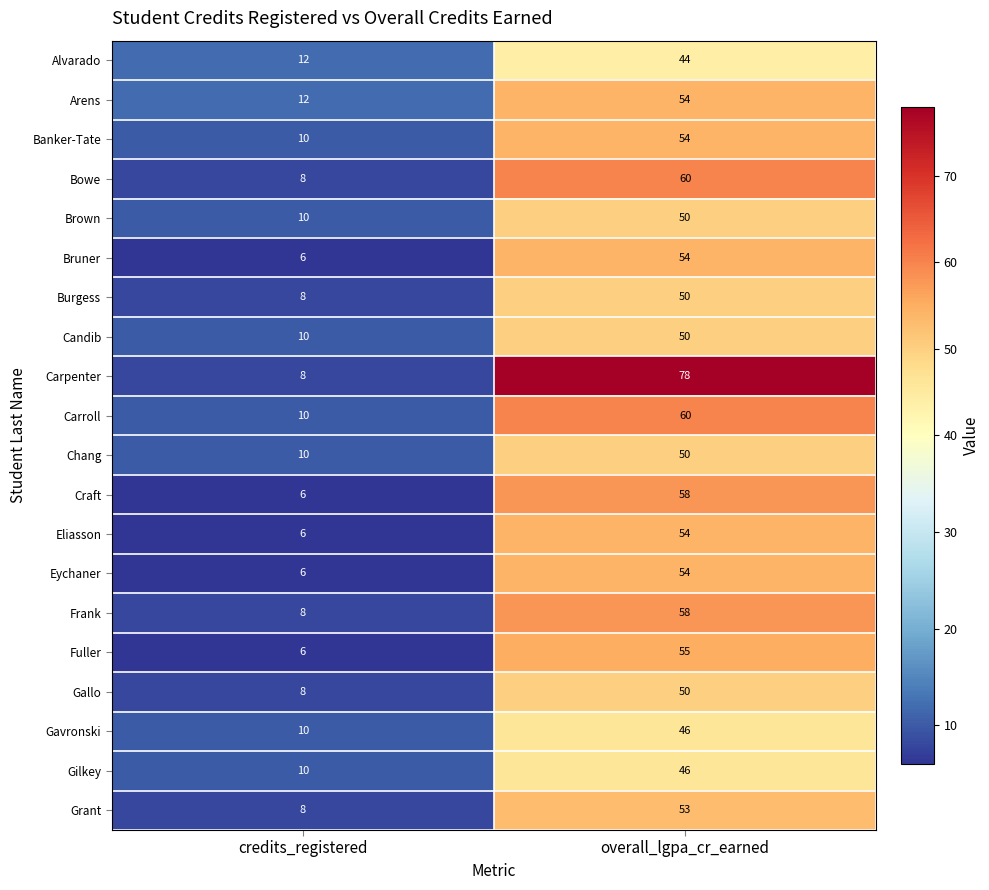

Which series changed the most between credits_registered and overall_lgpa_cr_earned?

Carpenter